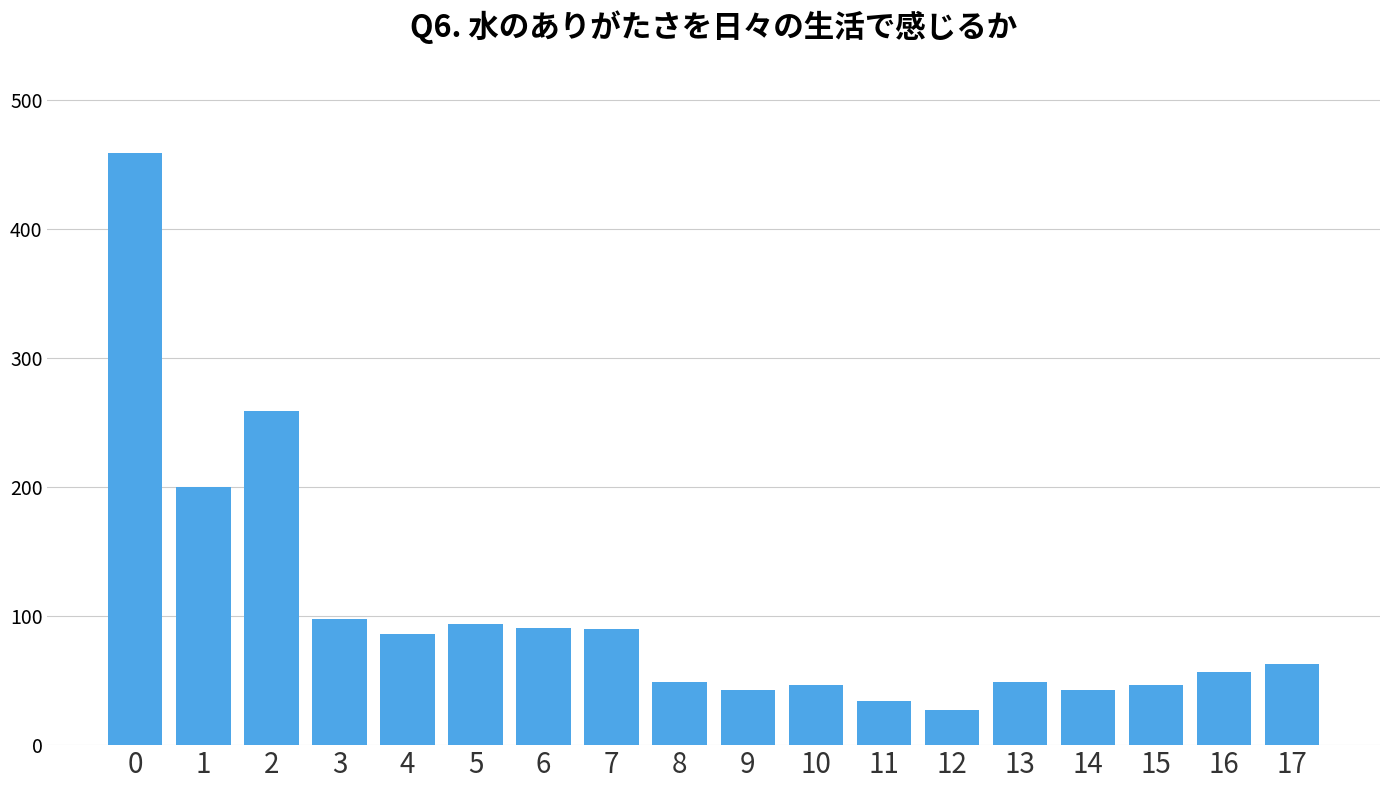

What is the change in value from 0 to 4?

-373